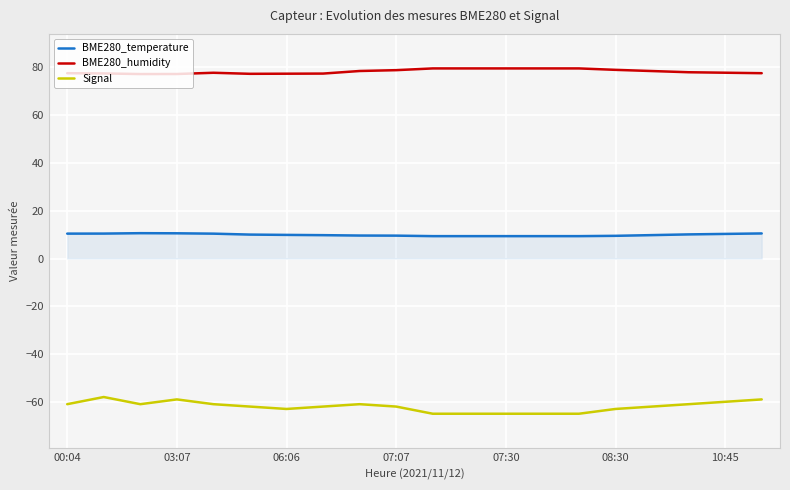

True or false: BME280_temperature and BME280_humidity cross at least once.

False